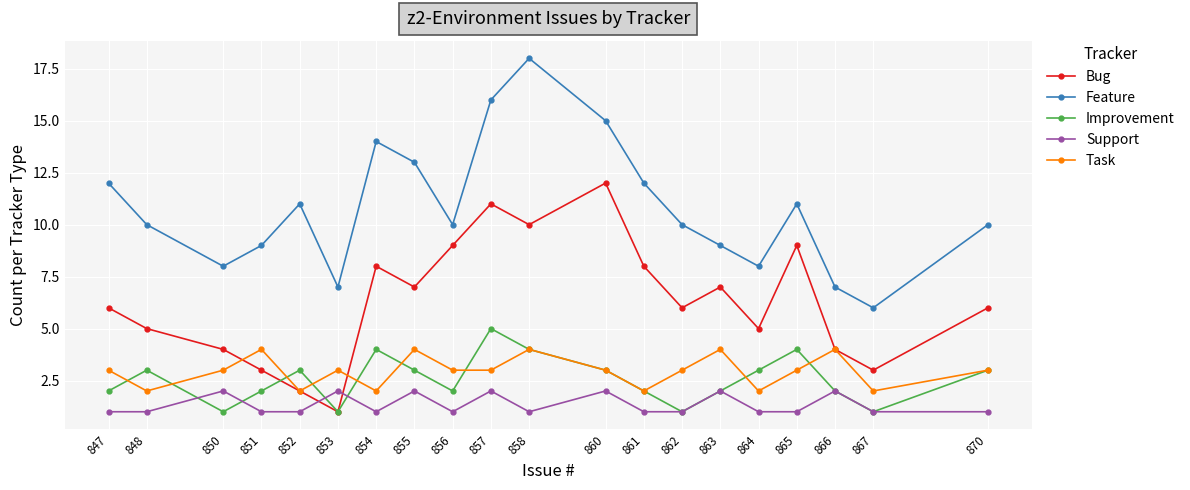

What is the value of the Improvement point at the 10th from the left?

5